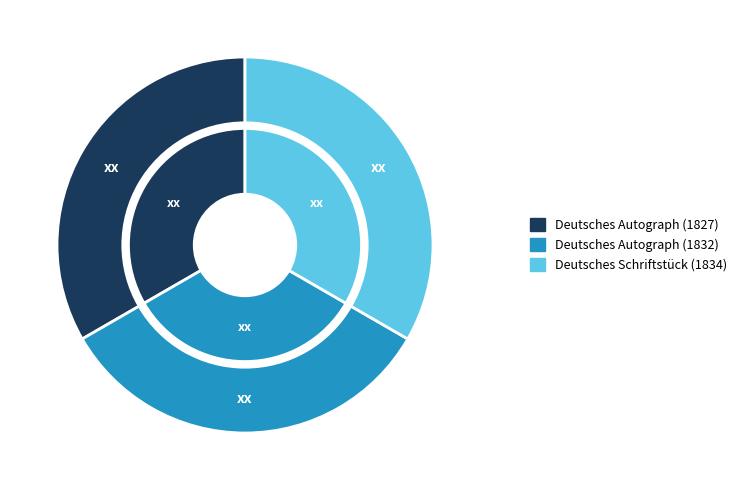

Rank the categories by value from lowest to highest.

Deutsches Autograph (1832), Deutsches Schriftstück (1834), Deutsches Autograph (1827)